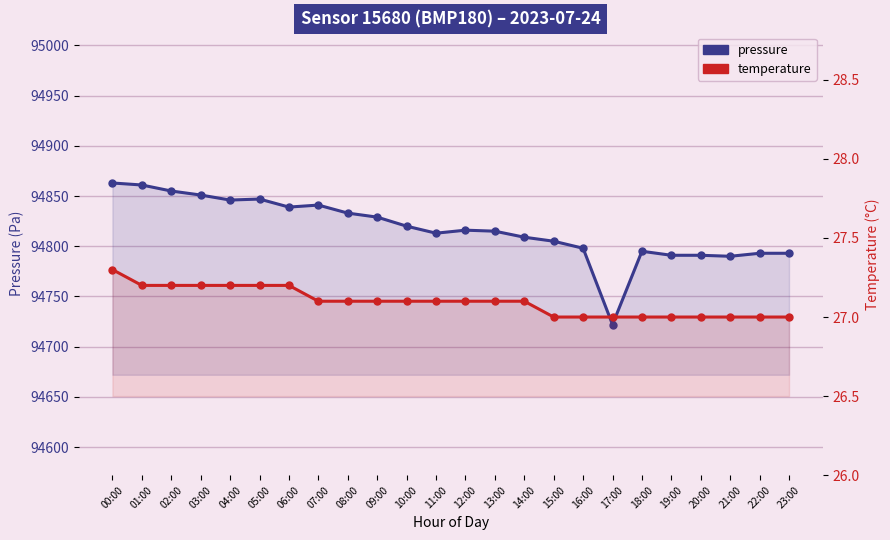

True or false: pressure and temperature intersect in this chart.

False